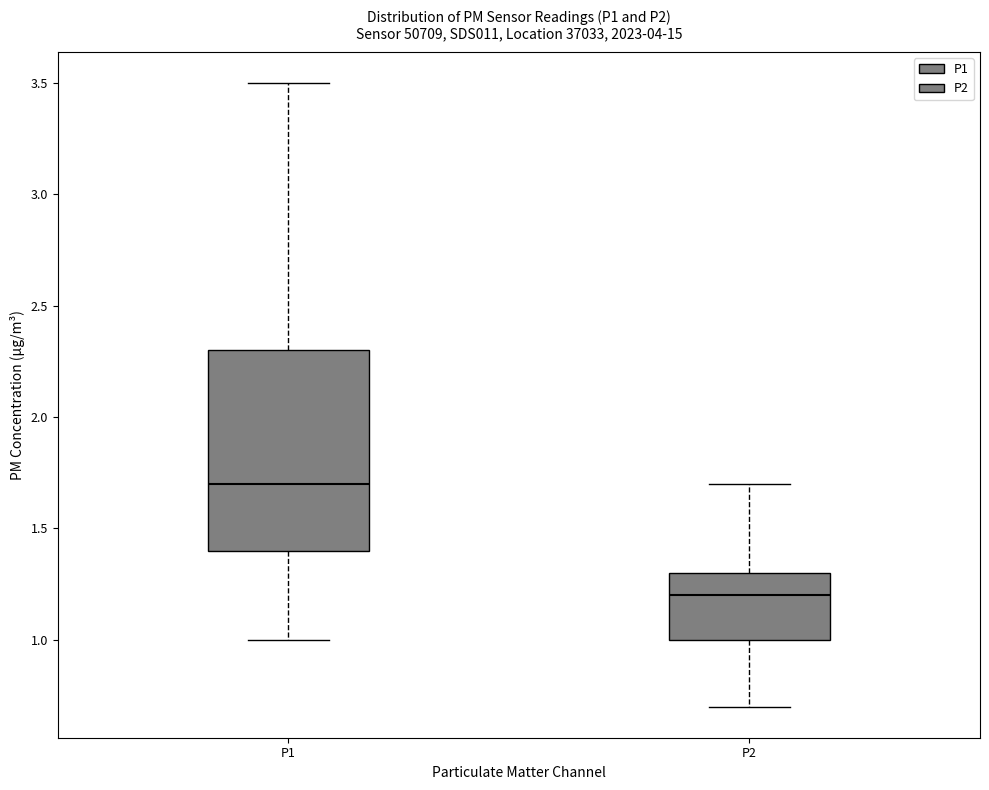

Reading left to right, transcribe this box plot: for each box, give where its median line is, the range the box spans, and where its two whiskers end, as read against the y-axis. The values are not printed on the chart, so give them approximately, as read against the axis.

P1: median 1.7, box 1.4 to 2.3, whiskers 1.0 to 3.5
P2: median 1.2, box 1.0 to 1.3, whiskers 0.7 to 1.7